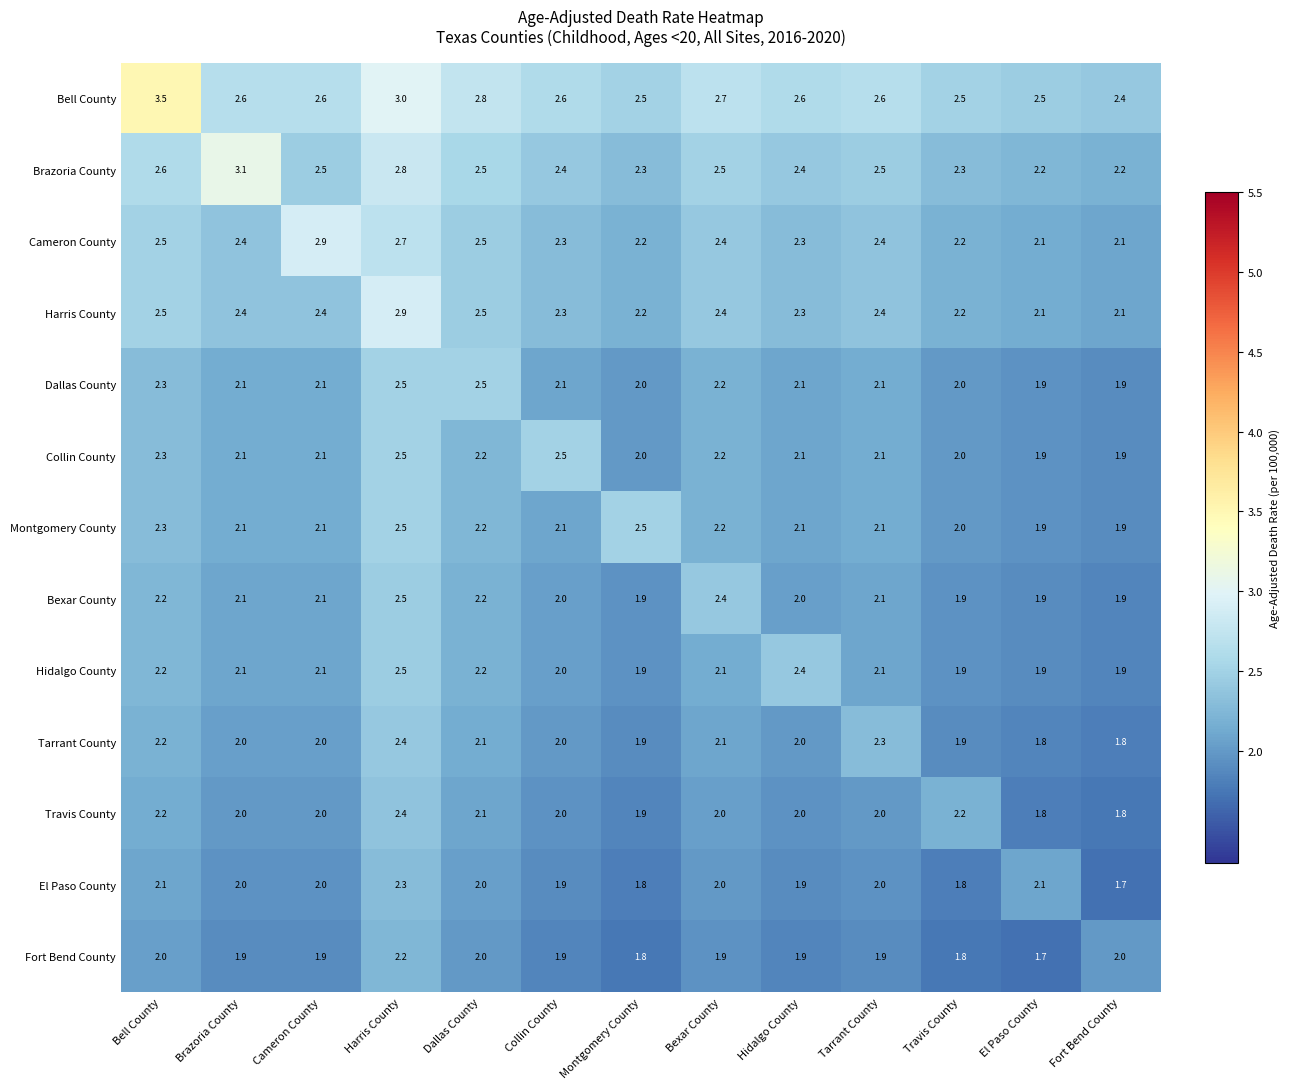

What is the greatest value displayed?

3.5